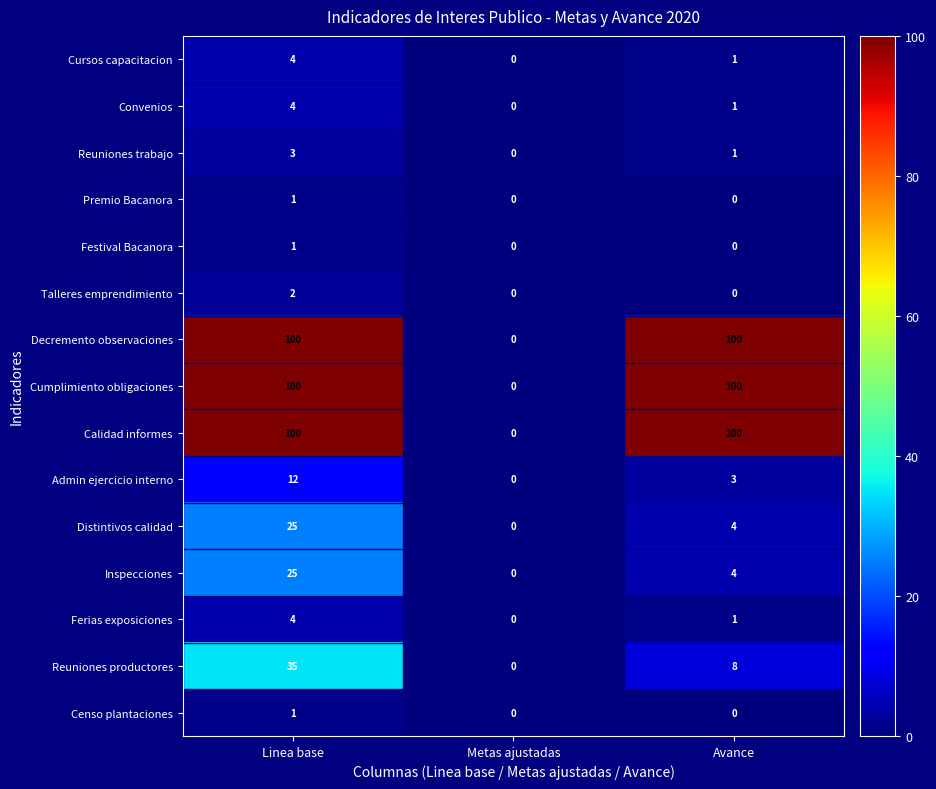

How many Convenios values are between 0 and 4?

3